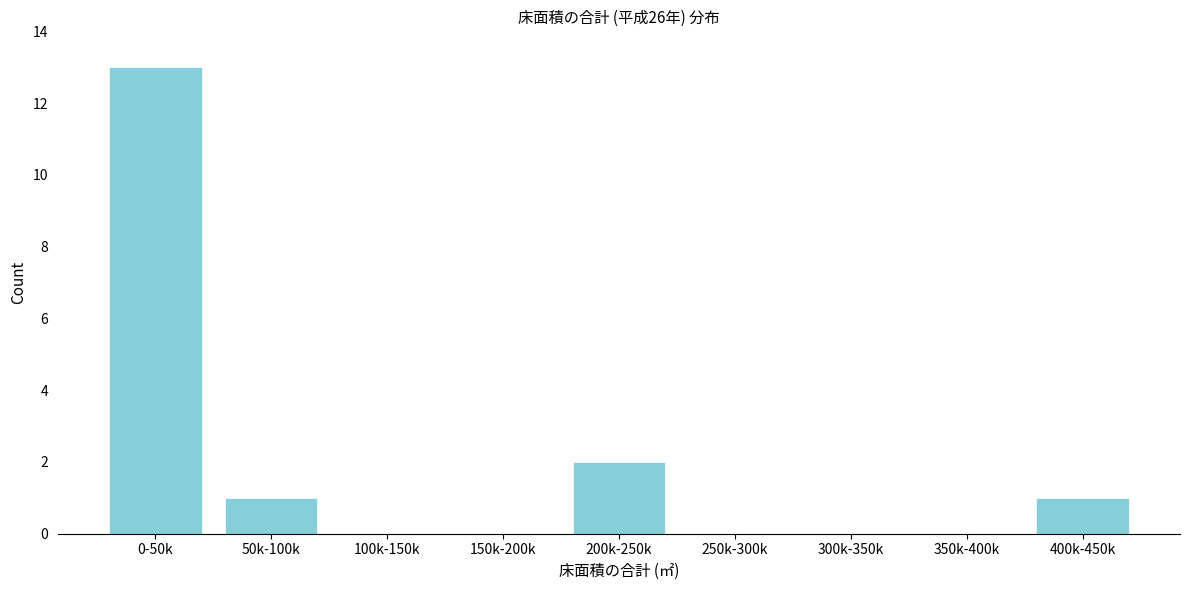

Reading left to right, transcribe all the data shown in this chart.

0-50k=13	50k-100k=1	100k-150k=0	150k-200k=0	200k-250k=2	250k-300k=0	300k-350k=0	350k-400k=0	400k-450k=1